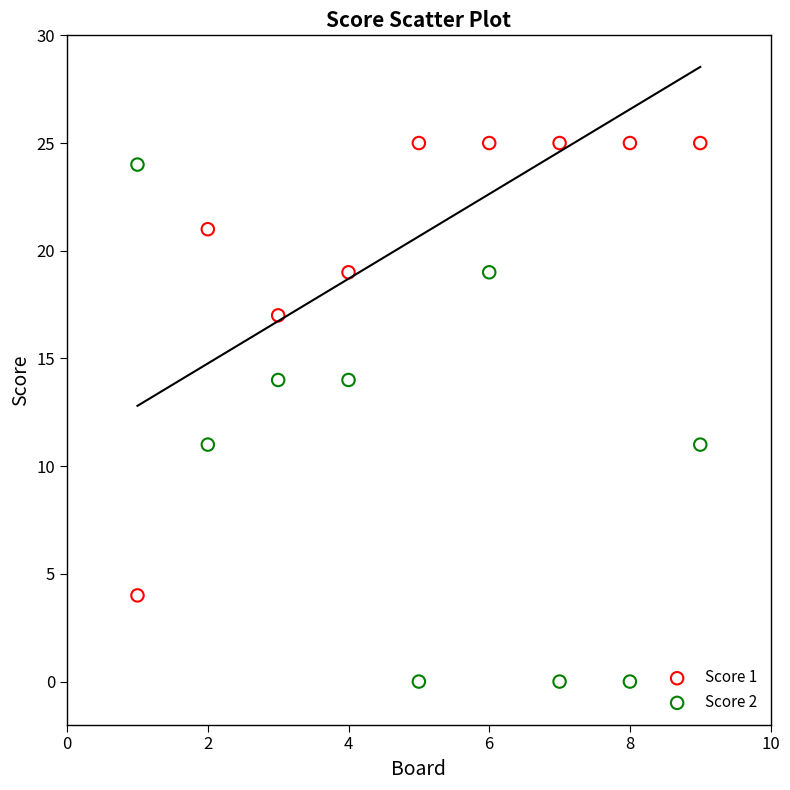

Which series has the largest Y range (max minus min)?

Score 2